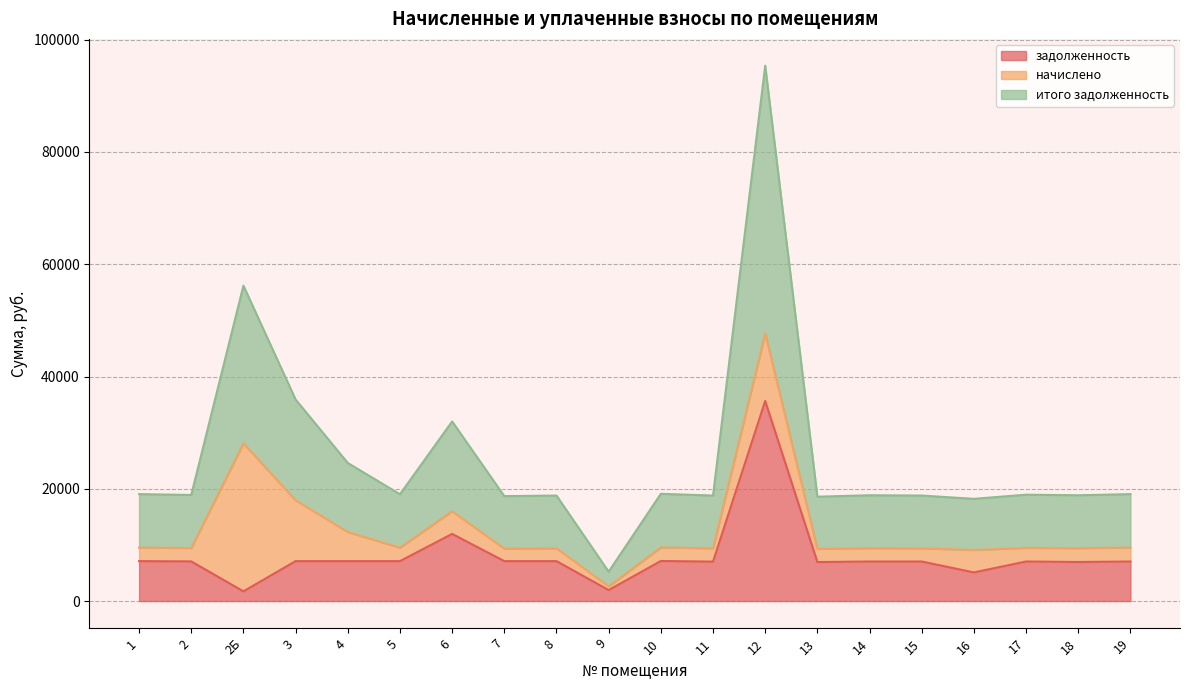

How many values in the итого задолженность series are below 9475?

10